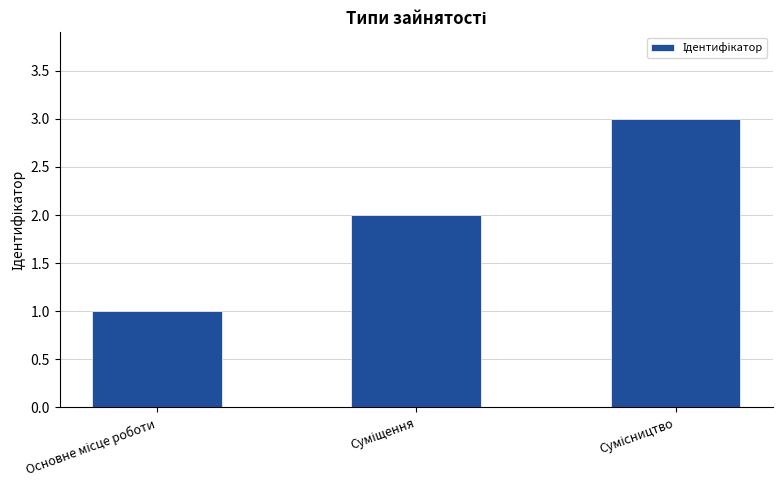

What is the sum of all values?

6